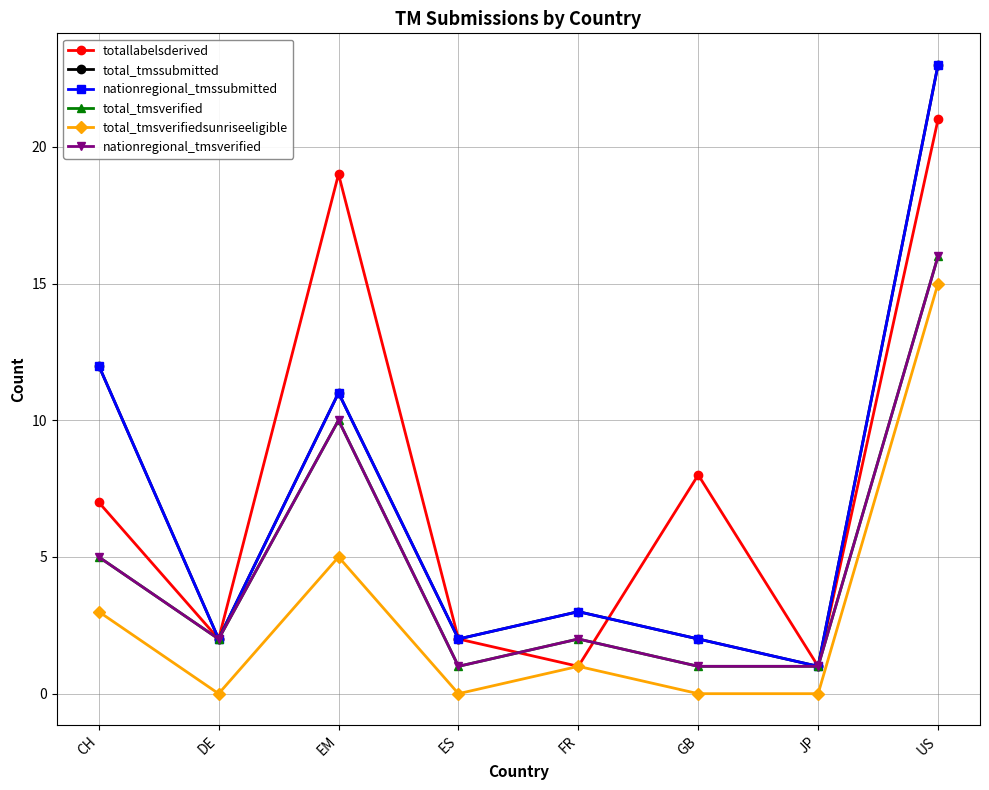

Which category has the highest value in the nationregional_tmsverified series?

US